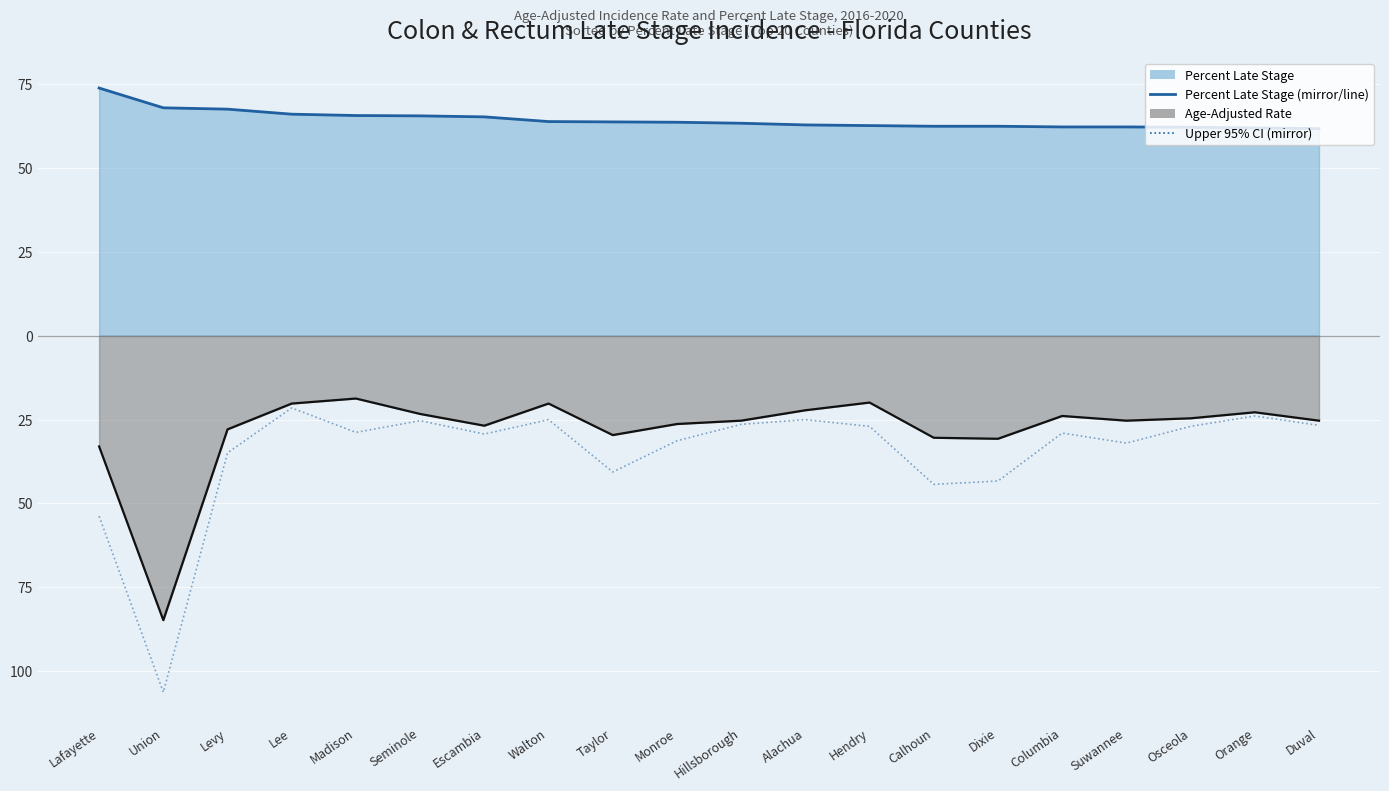

True or false: Age-Adjusted Rate has a value of -11.7 at Columbia.

False